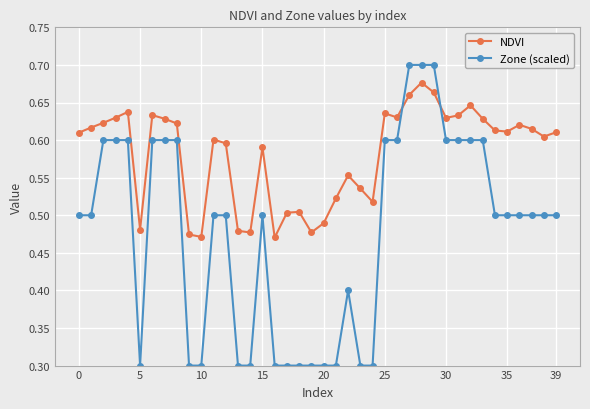

How many intersections are there between NDVI and Zone (scaled)?

2